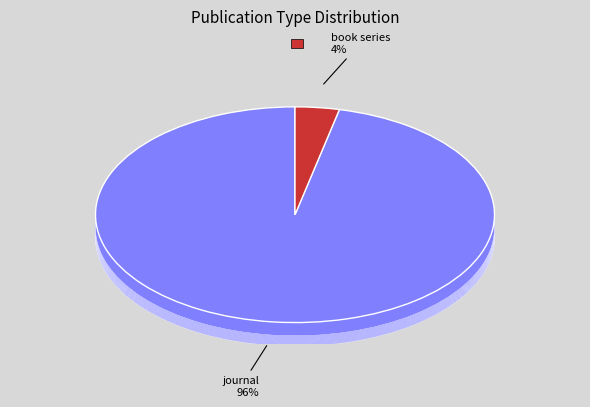

Does journal represent more than half of the total?

Yes